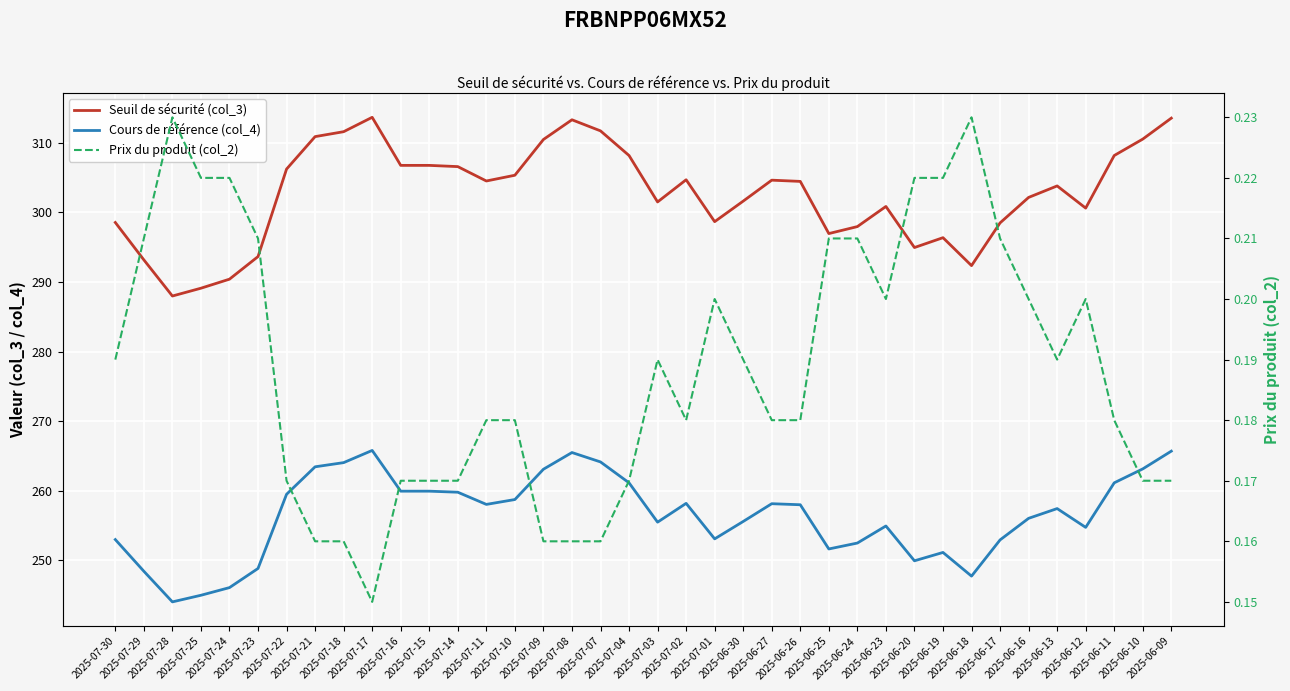

What is the difference between the highest and lowest values at 2025-06-09?

313.4